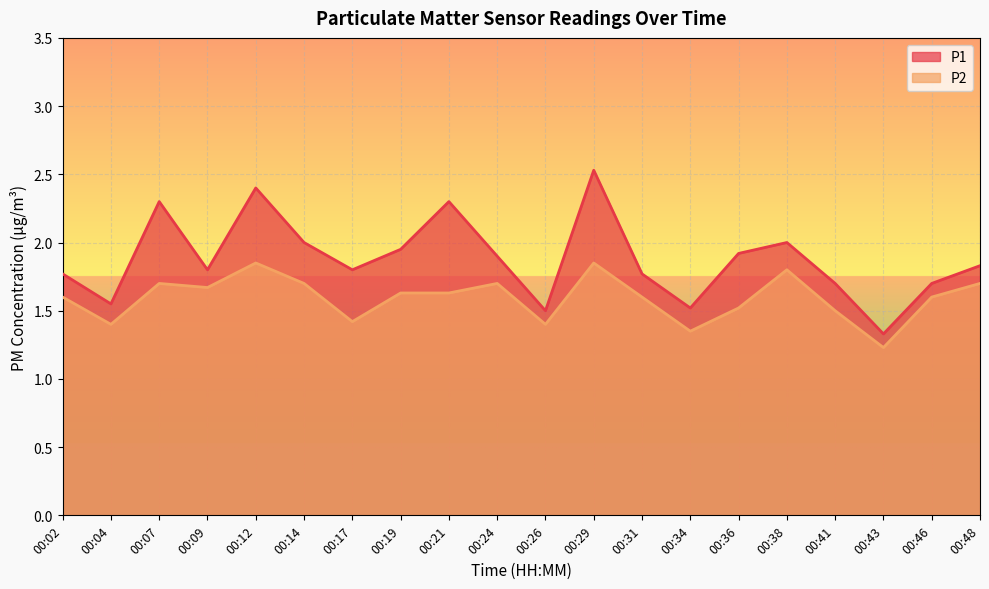

What is the average value of the P1 series?

1.9